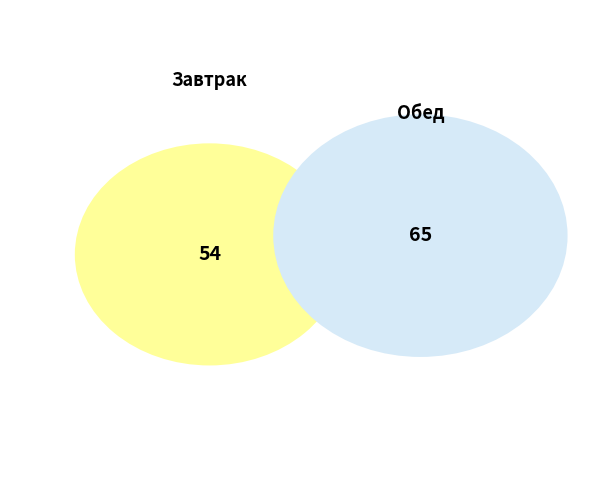

The Борщ Сибирский slice represents 5% of the pie. True or false?

False